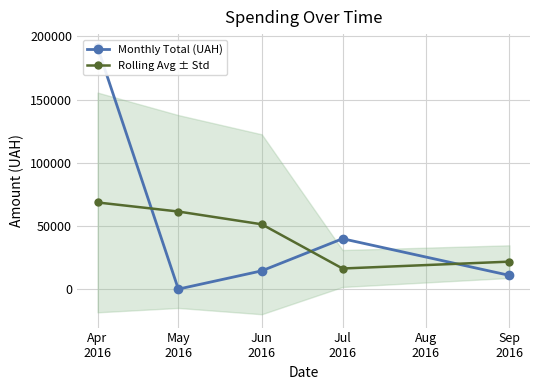

True or false: Monthly Total (UAH) has more than 0 interior local peaks.

True